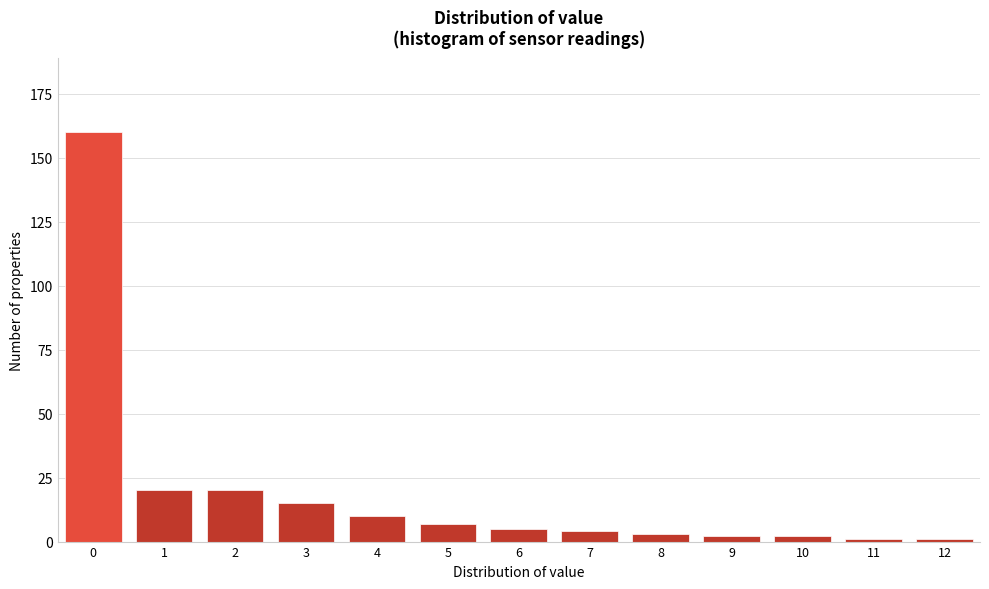

Reading left to right, transcribe all the data shown in this chart.

0=160	1=20	2=20	3=15	4=10	5=7	6=5	7=4	8=3	9=2	10=2	11=1	12=1